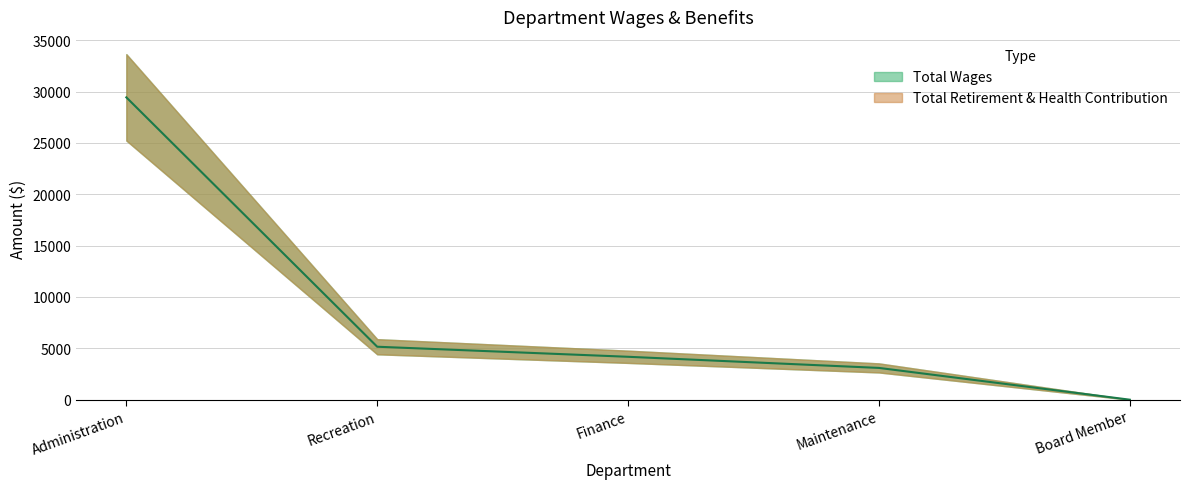

Where is the data nearest to the value 14719?

Recreation